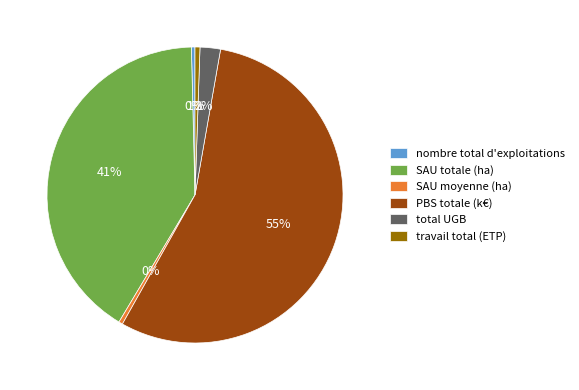

To the nearest percent, what is the average slice percentage?

17%